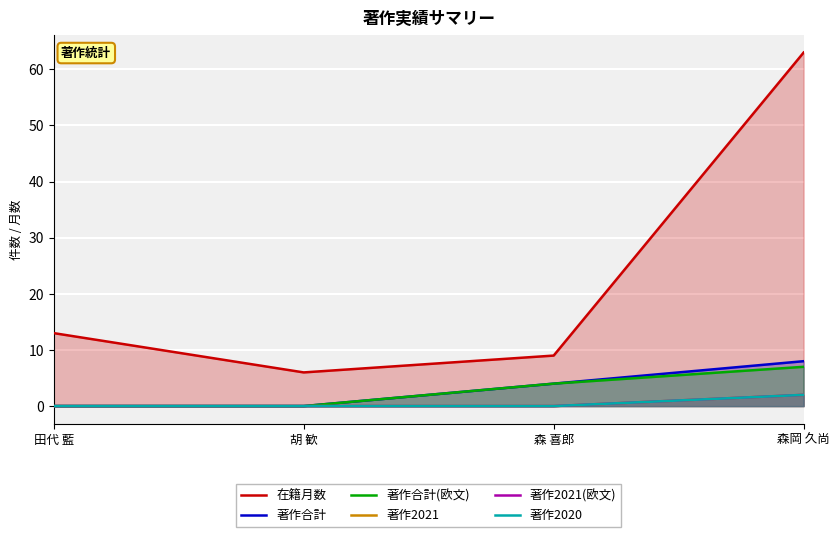

What is the label of the 4th point from the left?

森岡 久尚